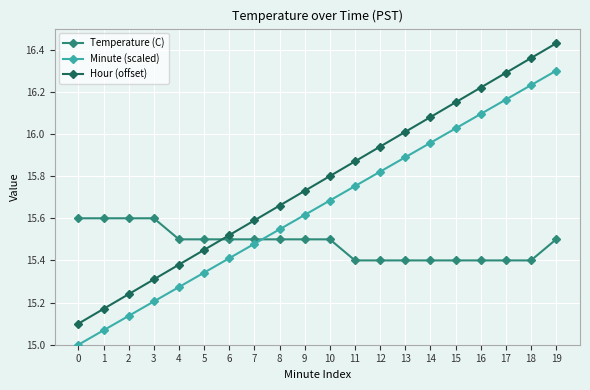

What is the total value across all series at 5?

46.3